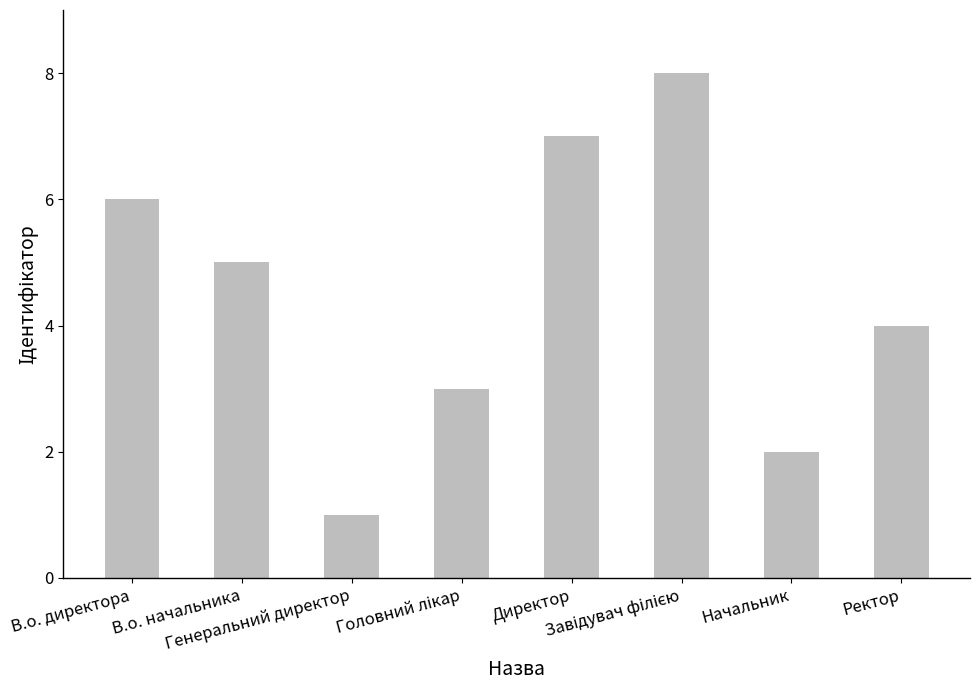

Which category has the lowest value across all series?

Генеральний директор